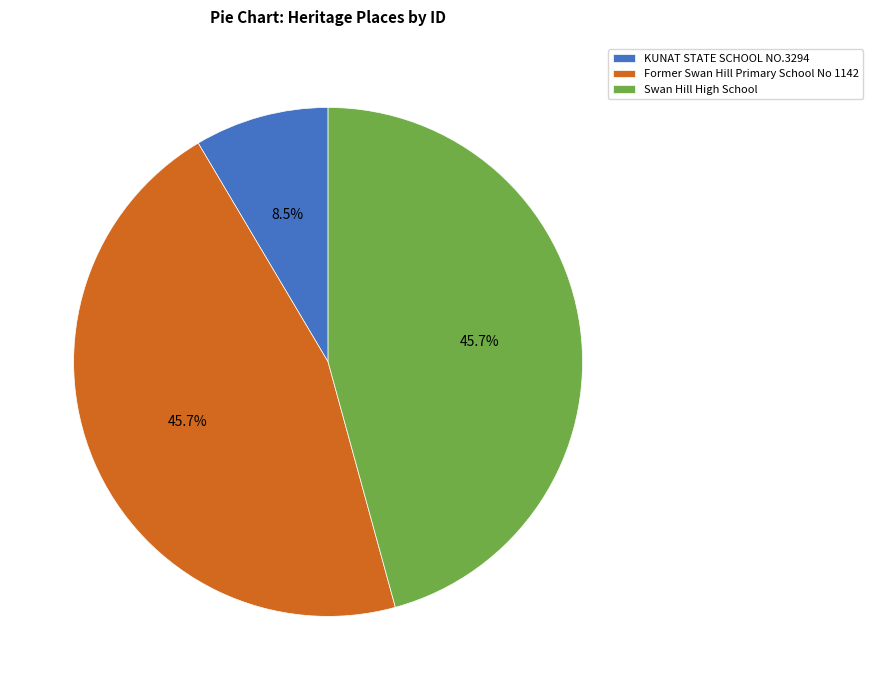

Does Swan Hill High School represent more than half of the total?

No